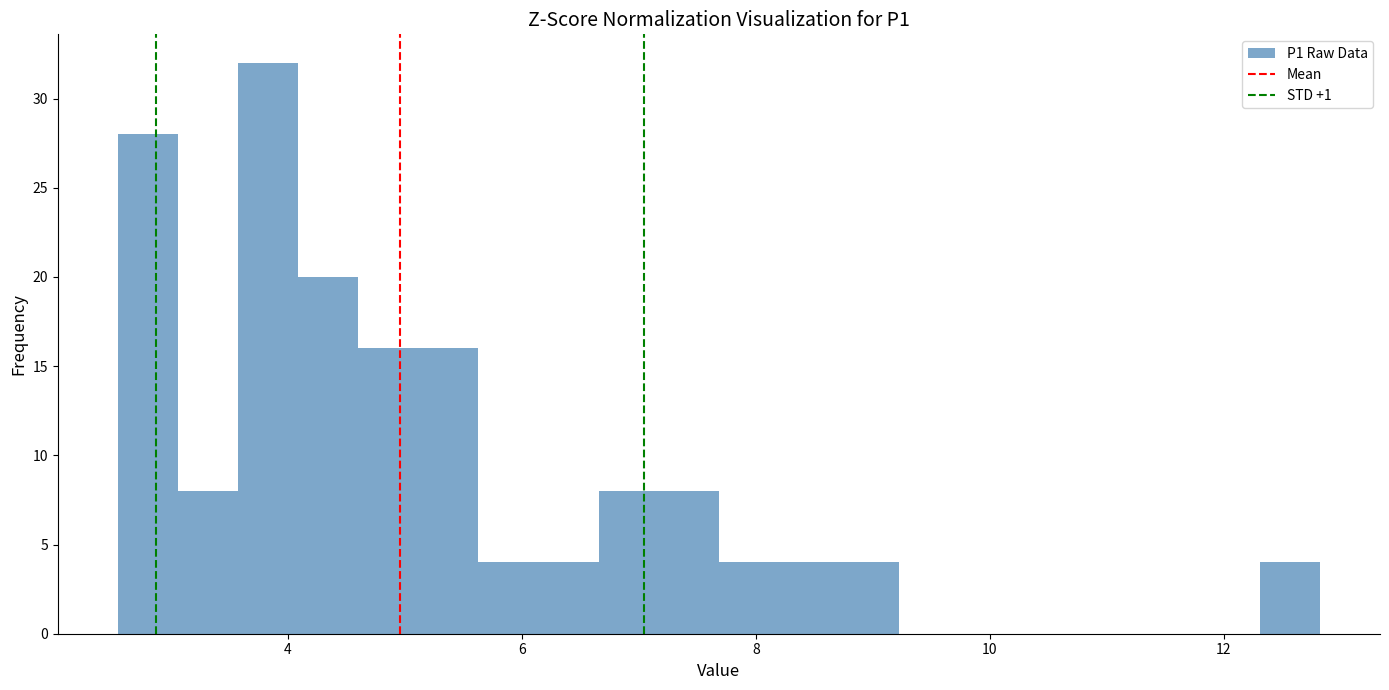

Read against the x-axis, roughly where is the centre of the tallest bar?

3.8